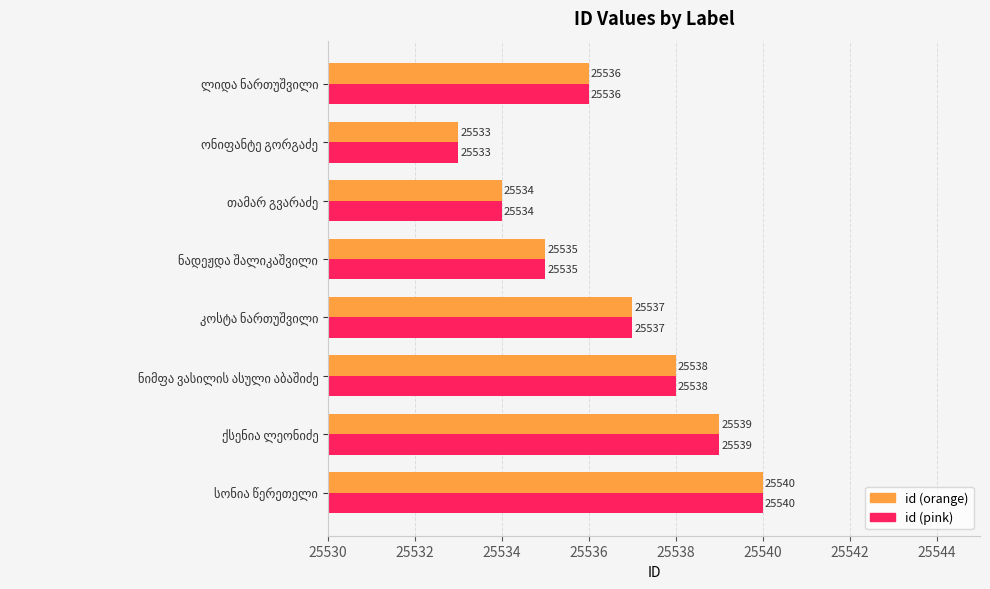

What is the sum of all id (orange) values?

204292